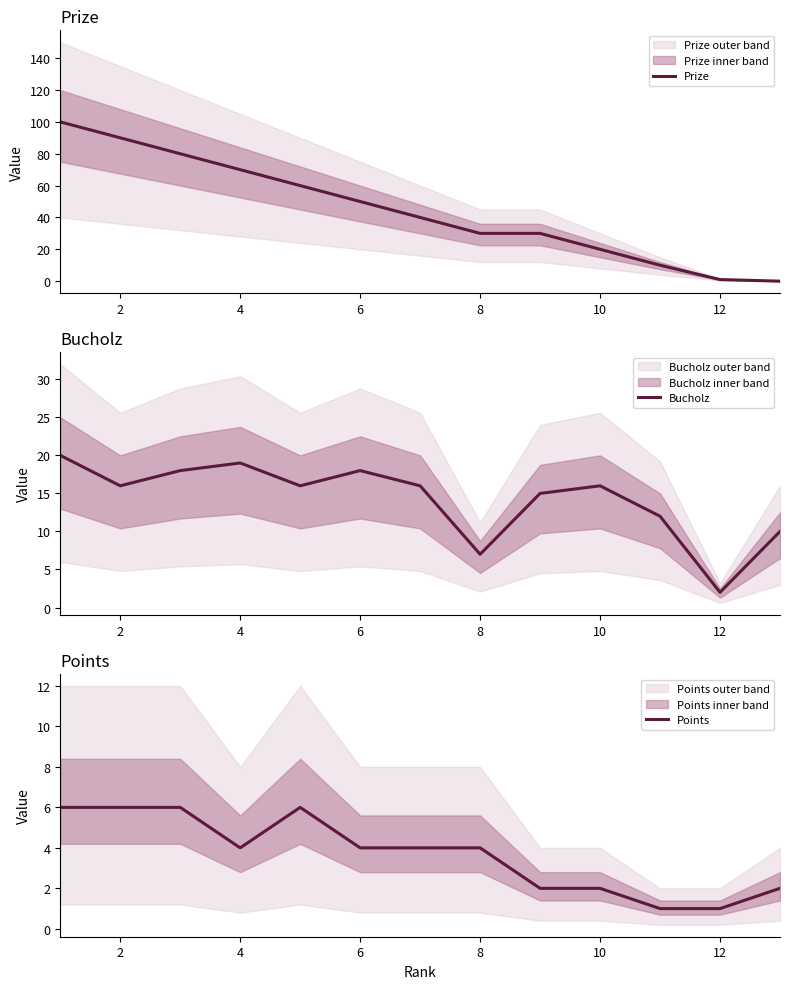

Is it true that Prize equals 6 at 10?

False